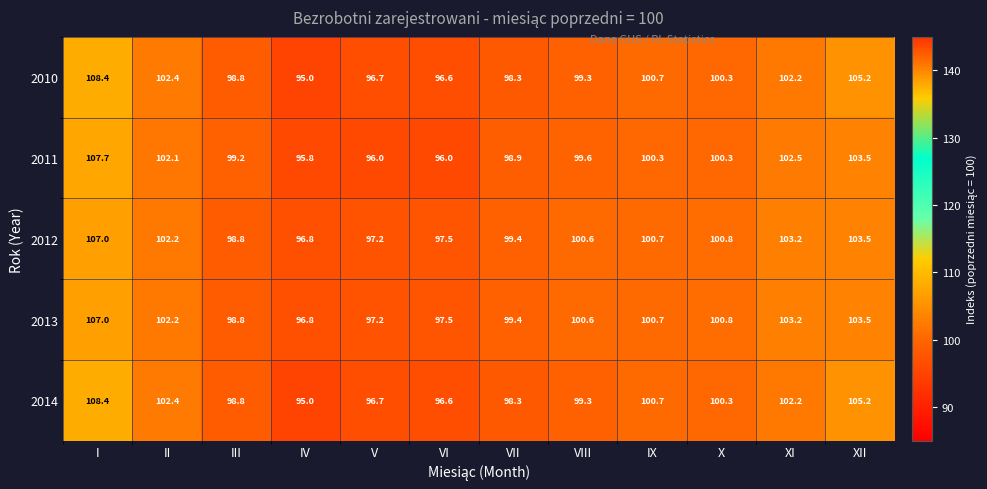

At how many categories does at least one series exceed 104?

2